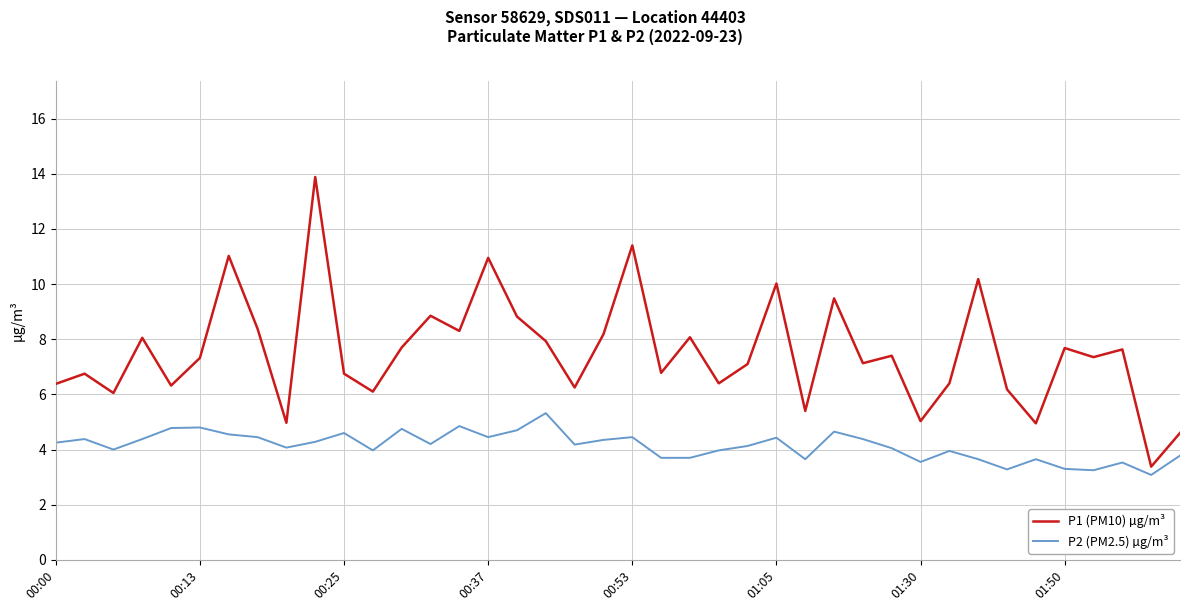

Which series has the largest range (max minus min)?

P1 (PM10) µg/m³